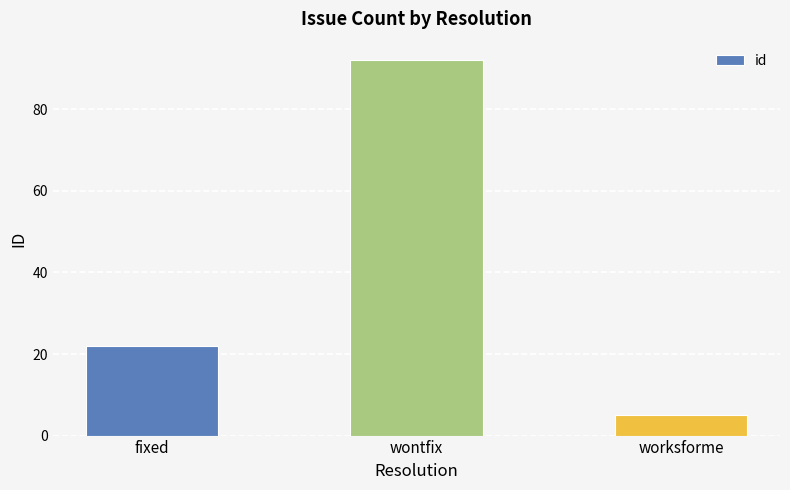

Which has a higher value, wontfix or fixed?

wontfix